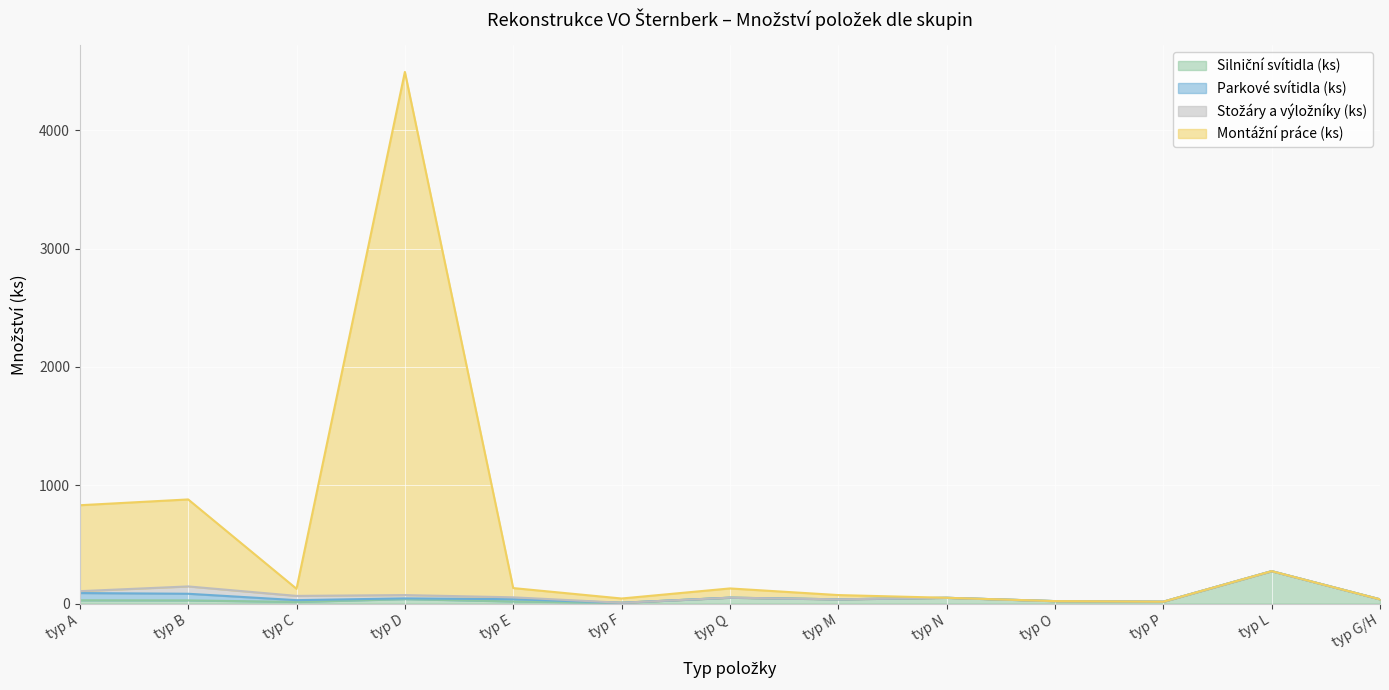

At which category is the sum across all series the highest?

typ D